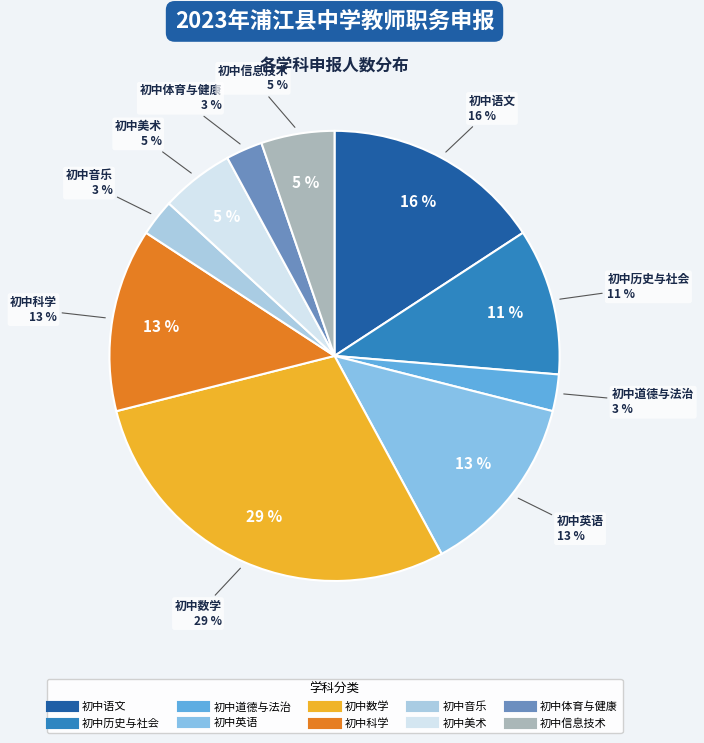

Between 初中数学 and 初中科学, which is larger?

初中数学